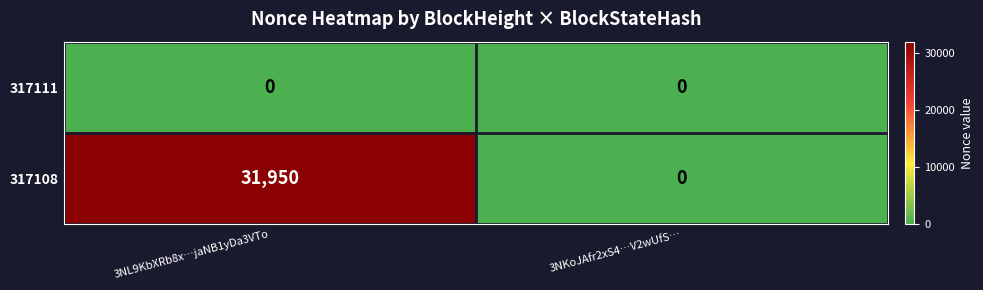

The 317108 series shows 11076 at 3NL9KbXRb8x…jaNB1yDa3VTo. True or false?

False